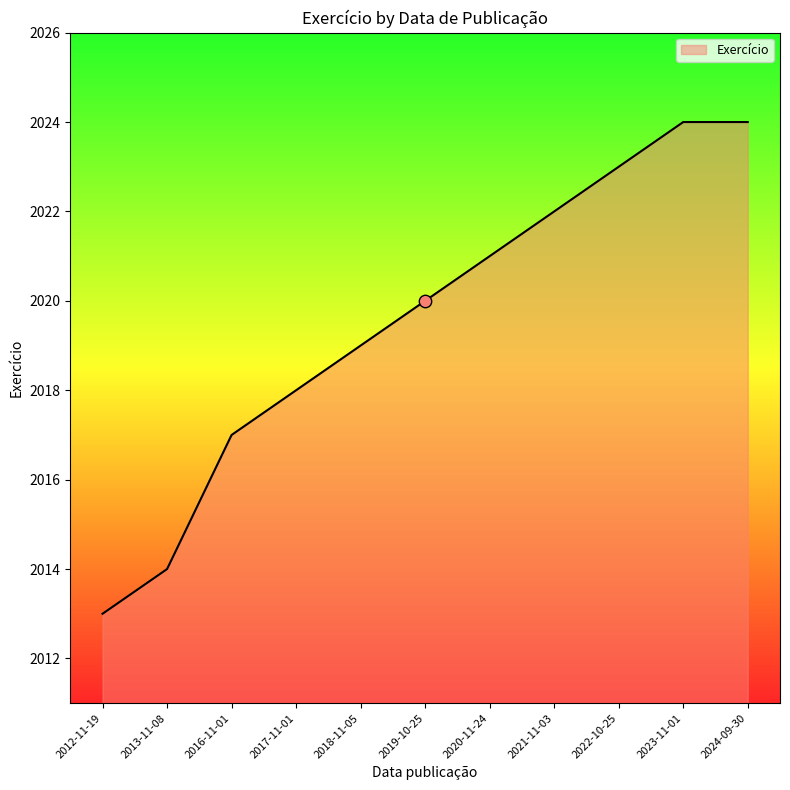

What is the change in value from 2018-11-05 to 2024-09-30?

+5